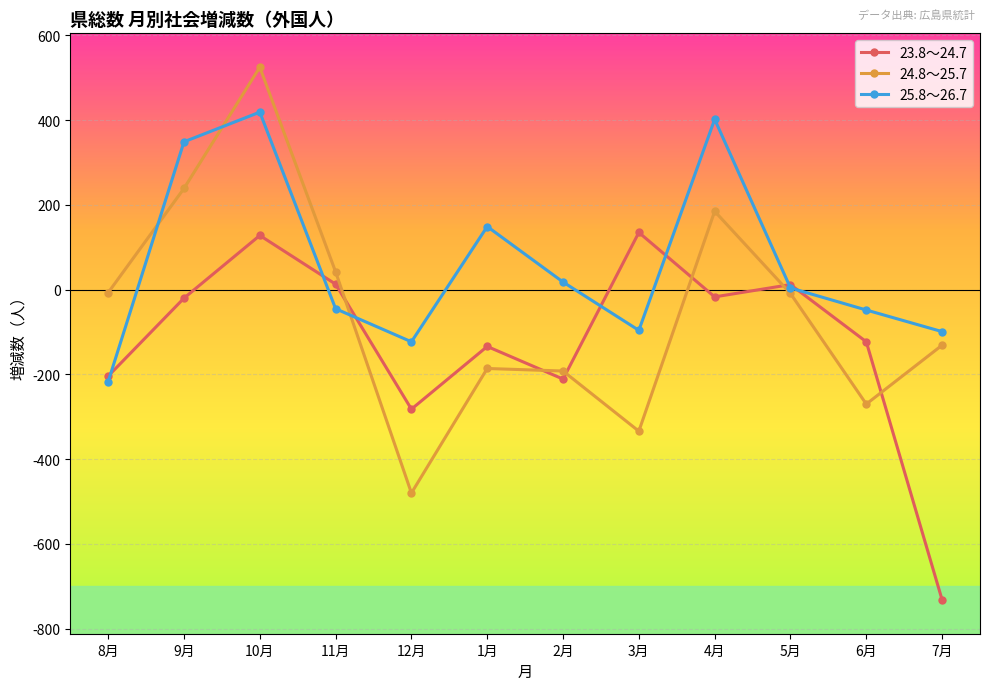

What is the minimum value for 25.8～26.7?

-217